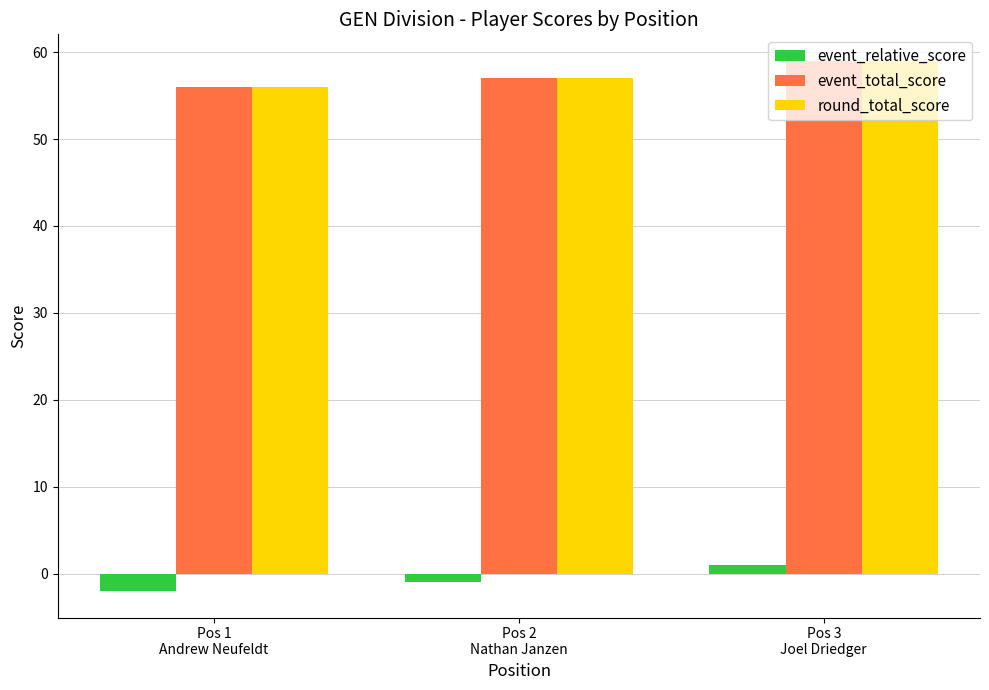

True or false: event_total_score has a value of 21 at Pos 3
Joel Driedger.

False